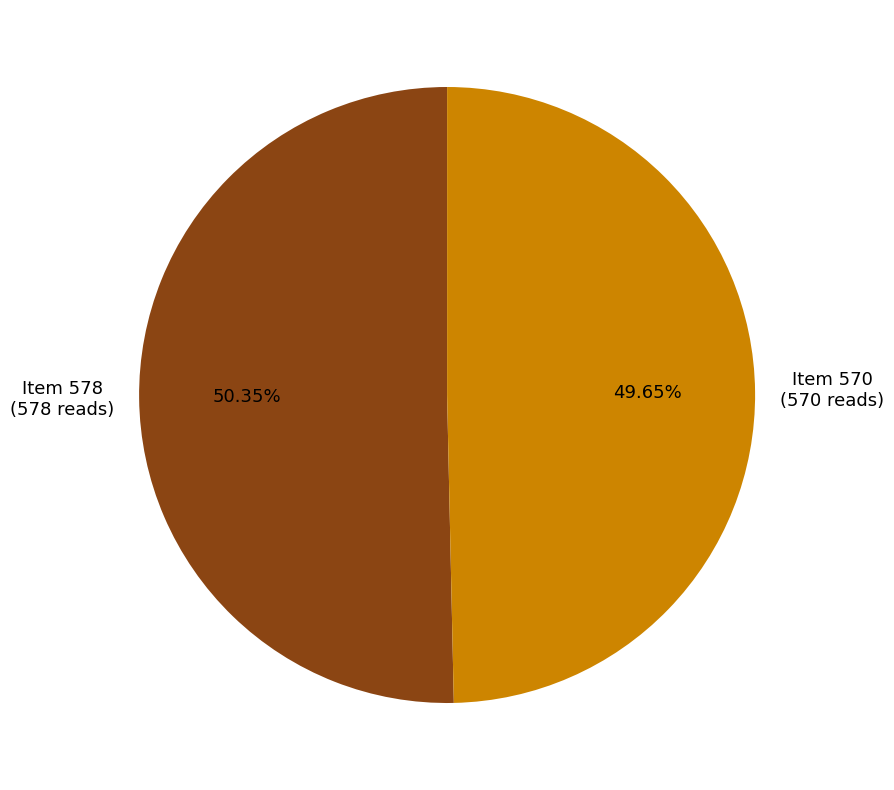

To the nearest percent, what is the average slice percentage?

50%